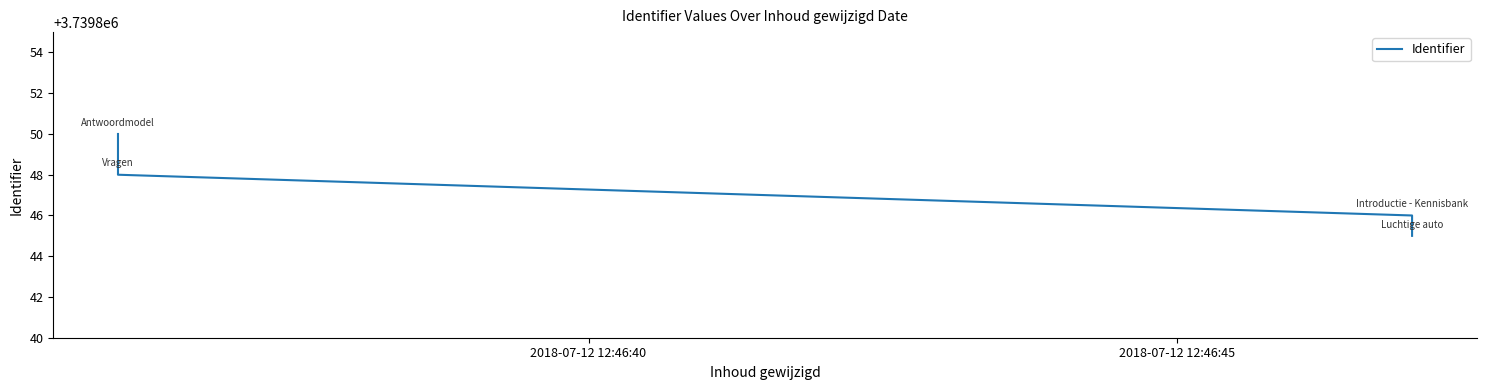

What is the smallest value displayed?

3739845